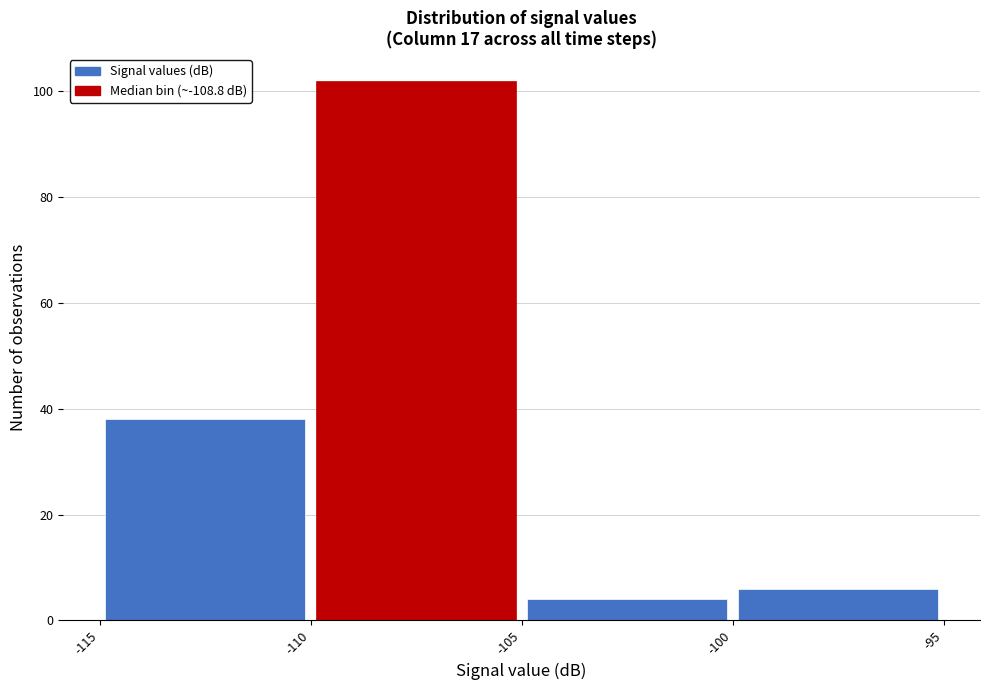

Reading left to right, list every bar in this chart as the range it spans on the x-axis followed by its height. The values are not printed on the chart, so give them approximately, as read against the axis.

-115 to -110: 38
-110 to -105: 102
-105 to -100: 4
-100 to -95: 6